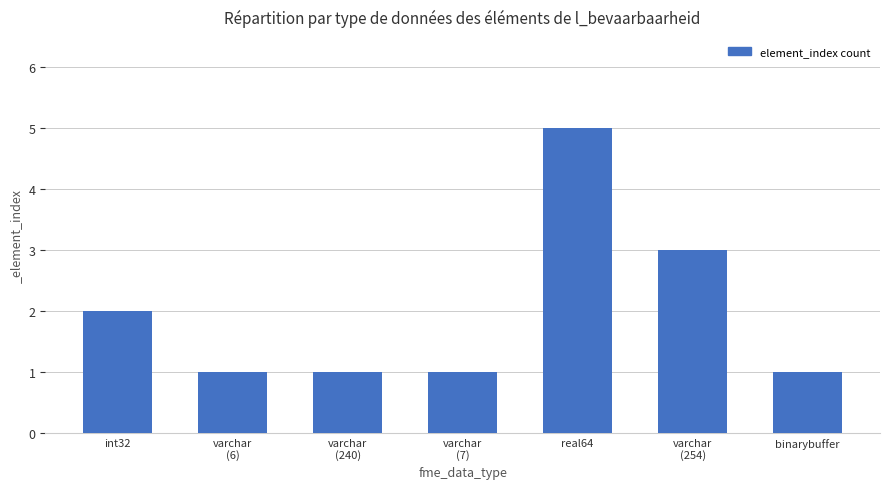

What is the difference between the second highest and minimum values?

2